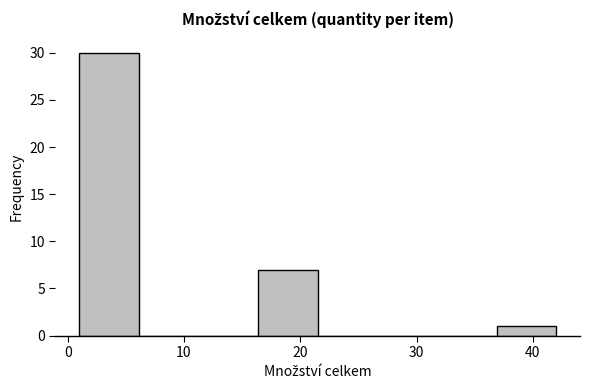

Reading left to right, transcribe this chart: for each bar, give the range it covers on the x-axis and its height. Neither the bar edges nor the heights are printed on the chart, so give them approximately, as read against the axes.

1 to 6: 30
6 to 11: 0
11 to 16: 0
16 to 22: 7
22 to 27: 0
27 to 32: 0
32 to 37: 0
37 to 42: 1